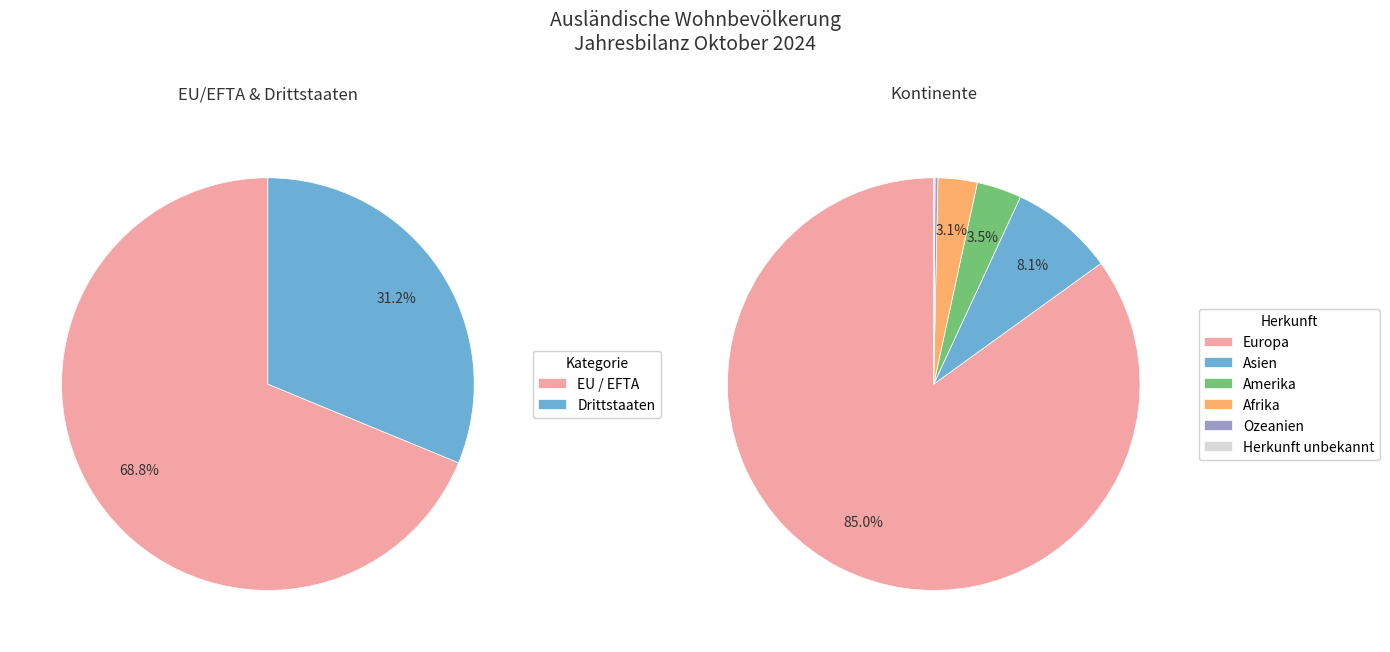

Does EU / EFTA account for over 50% of the chart?

Yes